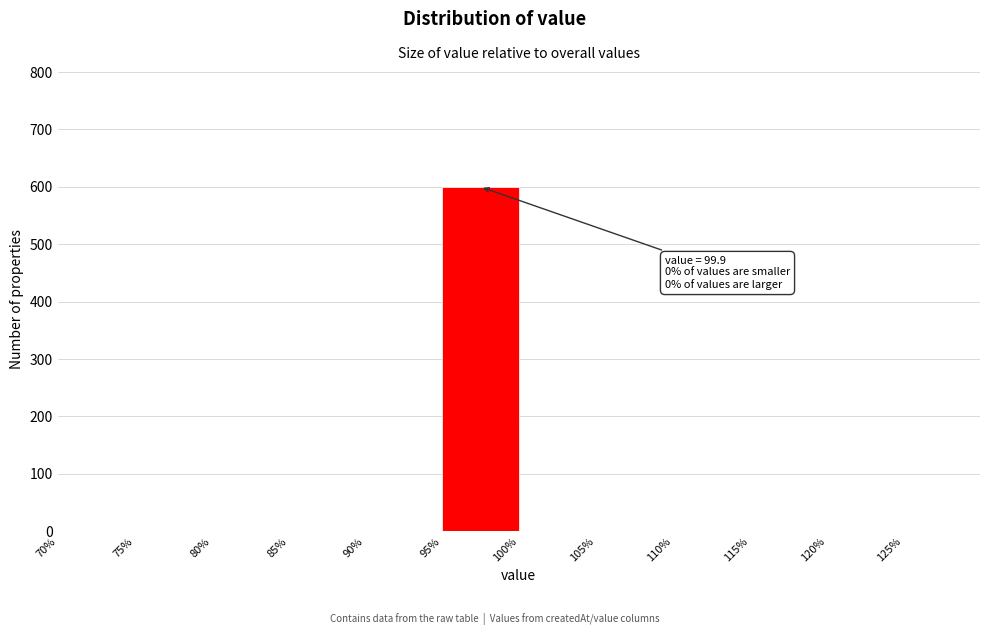

Which range on the x-axis has the tallest bar?

95 to 100